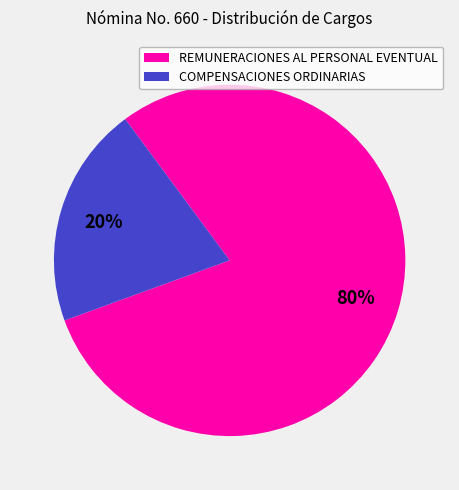

Which category accounts for the majority?

REMUNERACIONES AL PERSONAL EVENTUAL